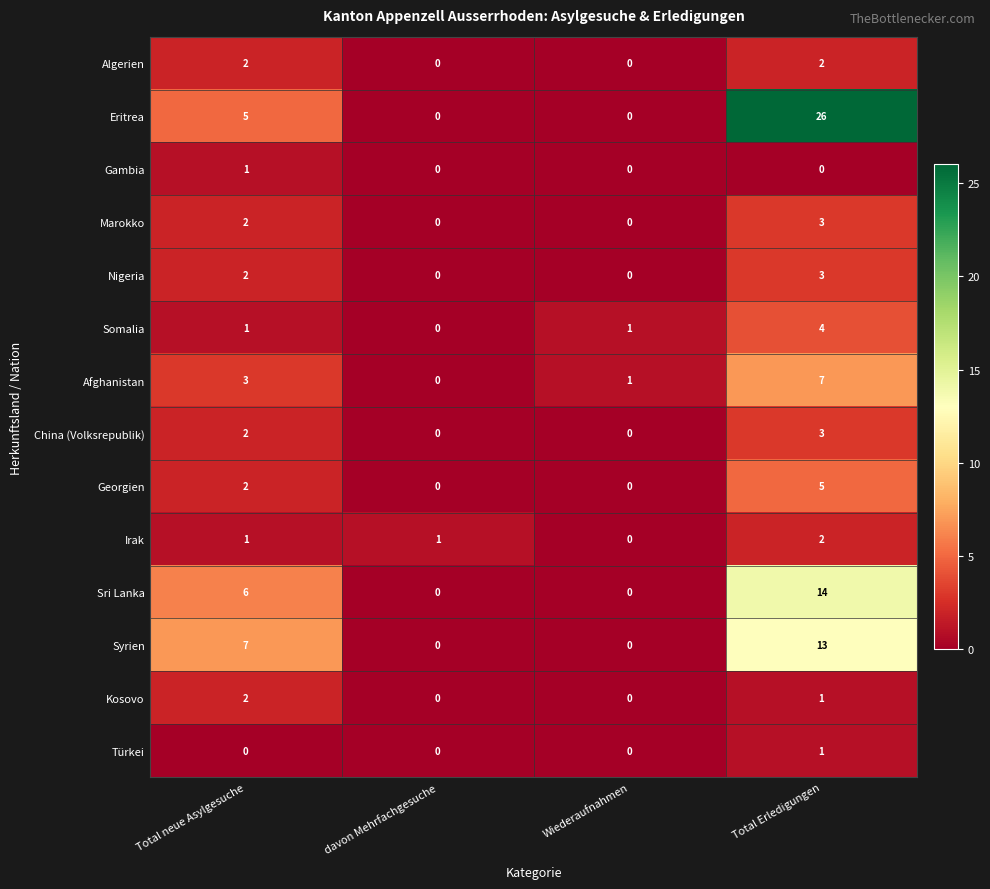

Which series has the widest spread of values?

Eritrea